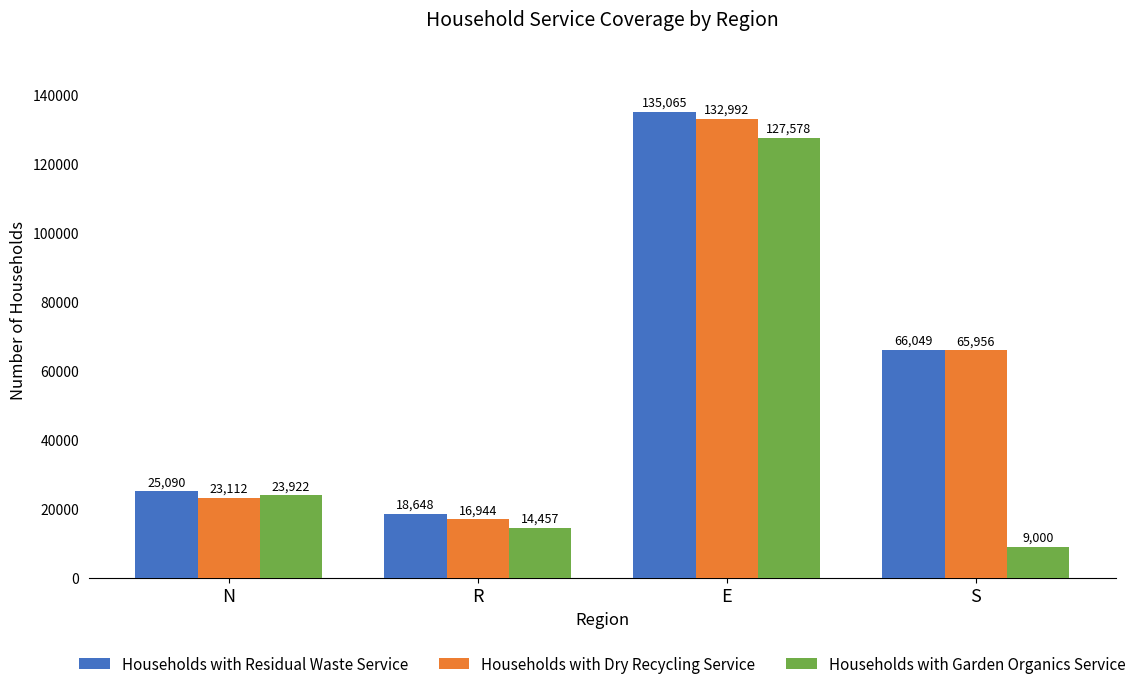

How many data points does each series have?

4